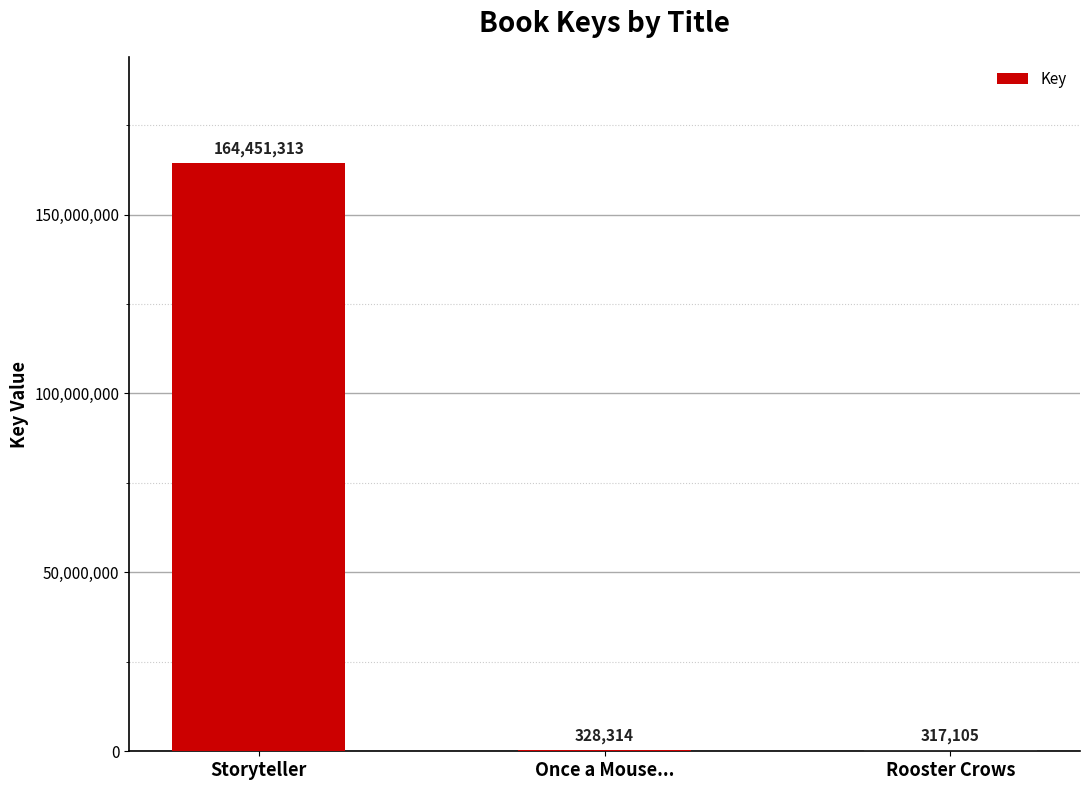

What value does the data have at Once a Mouse...?

328314